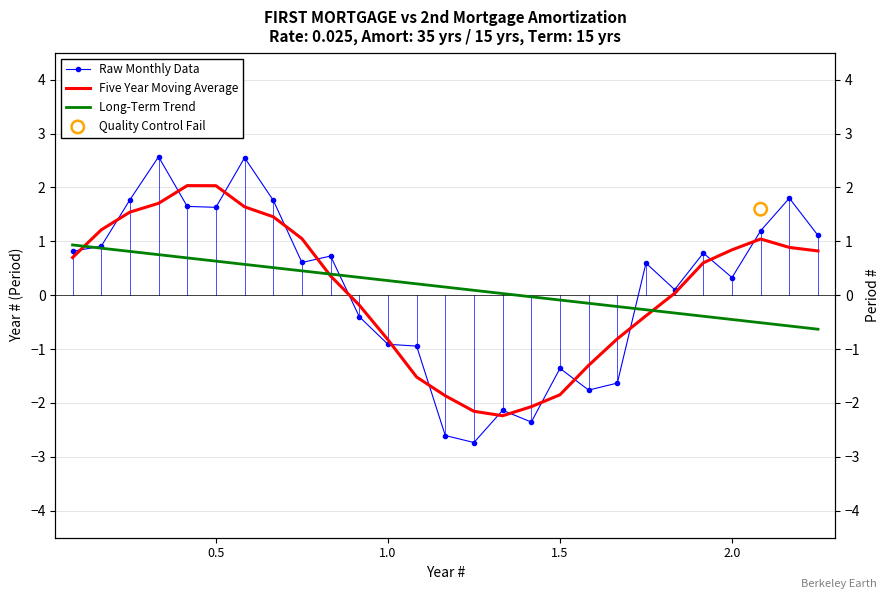

Which series reaches the minimum Y coordinate?

Raw Monthly Data